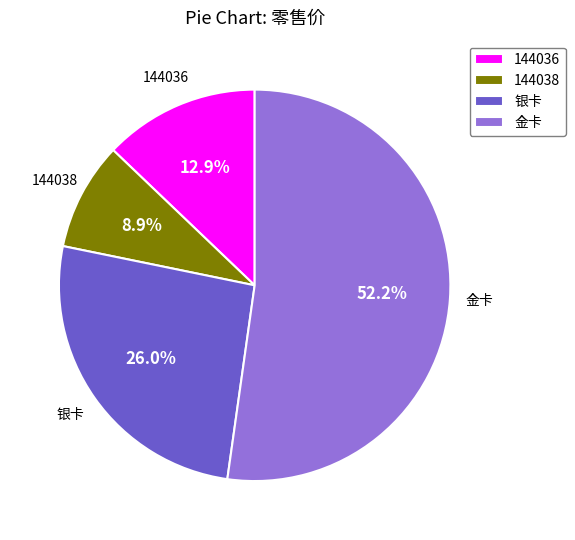

What portion of the pie excludes 144038?

91.1%